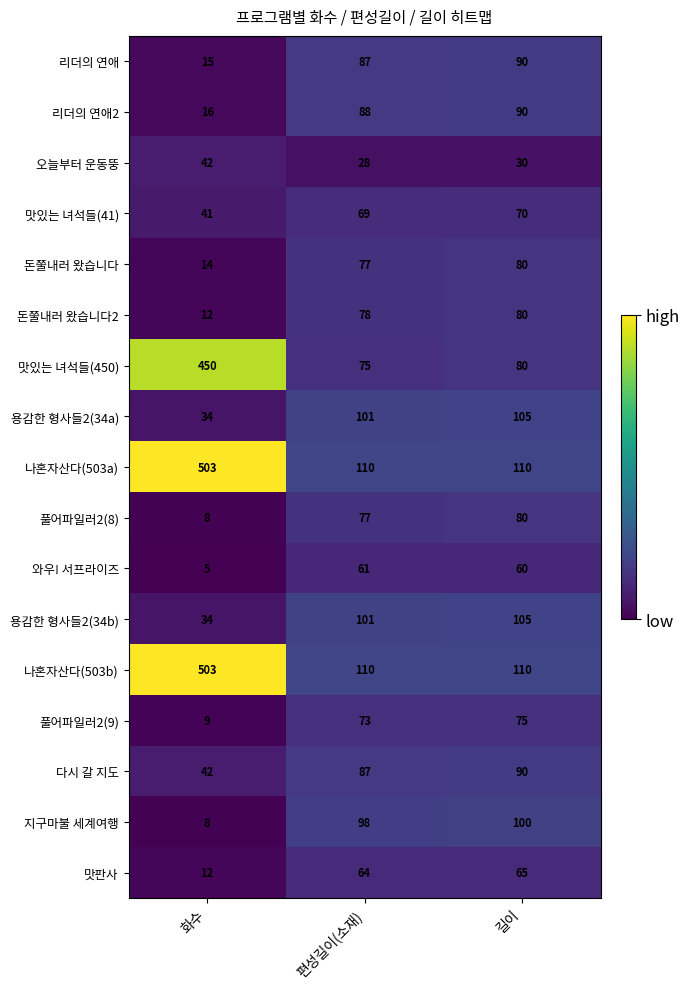

At which label is 리더의 연애 closest to 52?

편성길이(소재)